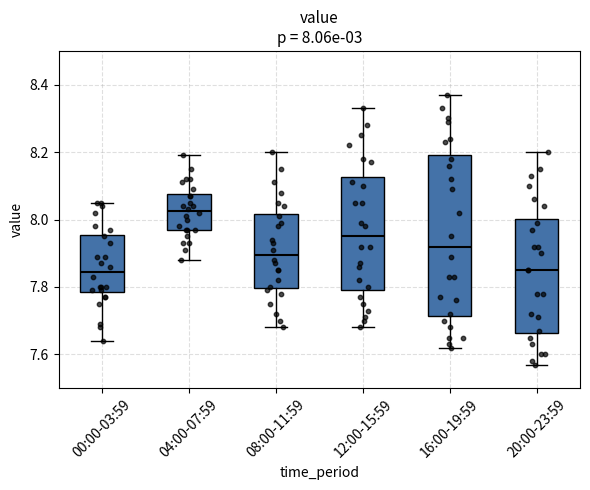

Comparing the boxes themselves (not the whiskers), which one is the tallest?

16:00-19:59